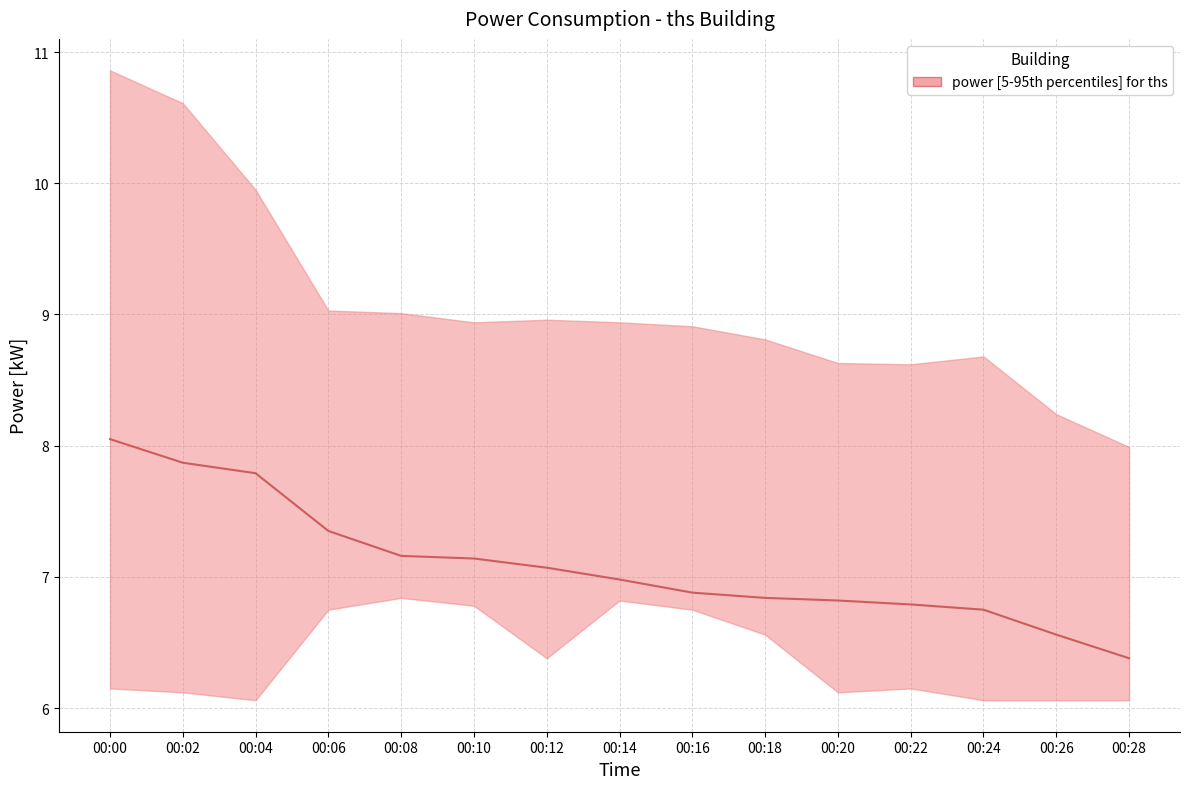

Approximately how many times larger is the value at 00:06 compared to 00:28?

1.2